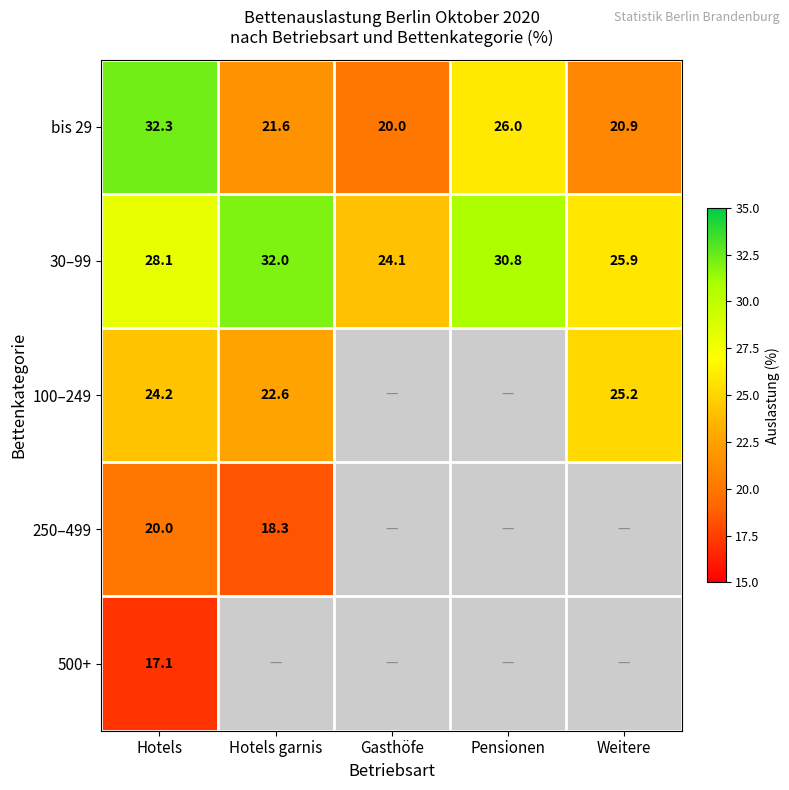

Is it true that 100–249 equals 25.2 at Weitere?

True